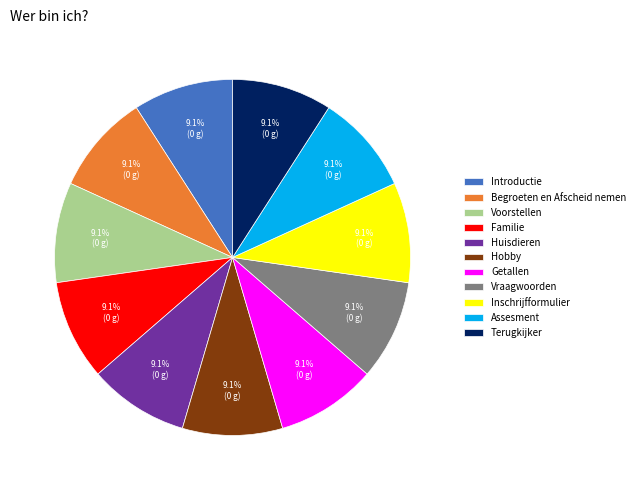

How many segments does this pie chart have?

11